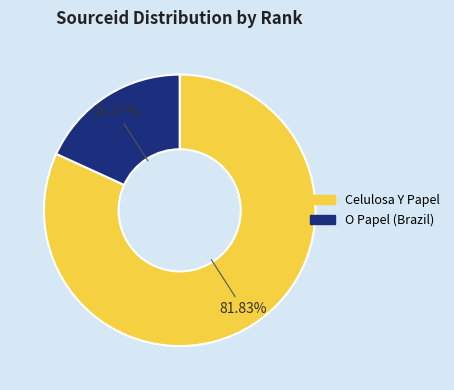

Do O Papel (Brazil) and Celulosa Y Papel together represent more than half of the pie?

Yes